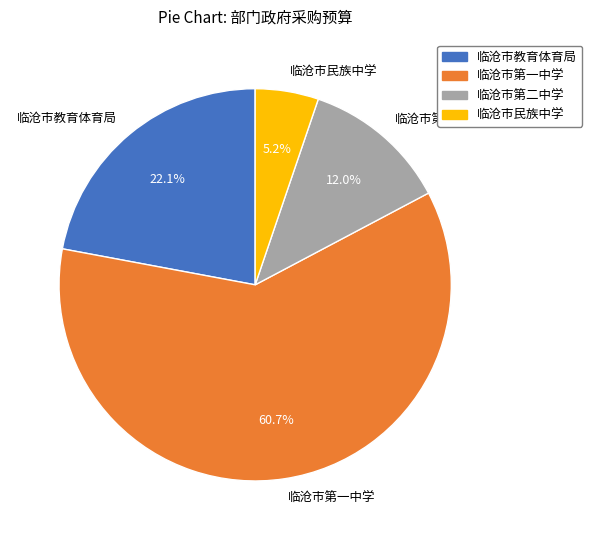

True or false: 临沧市第二中学 accounts for 1% of the total.

False